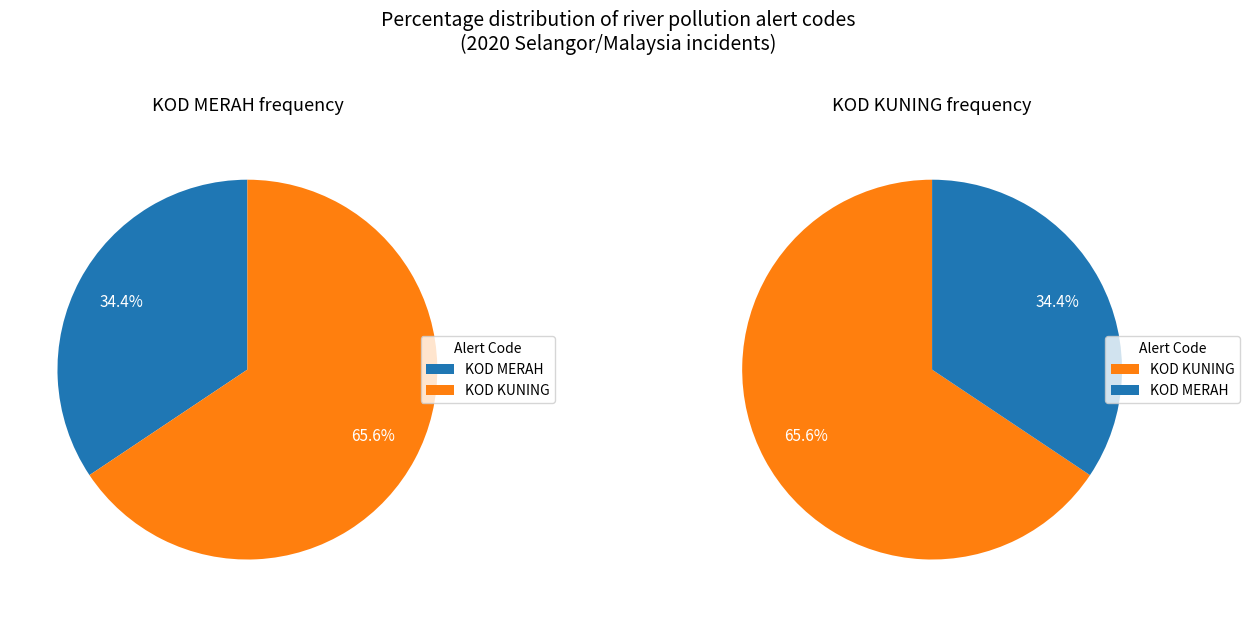

To the nearest percent, what is the difference between the KOD MERAH and KOD KUNING slice percentages?

31%